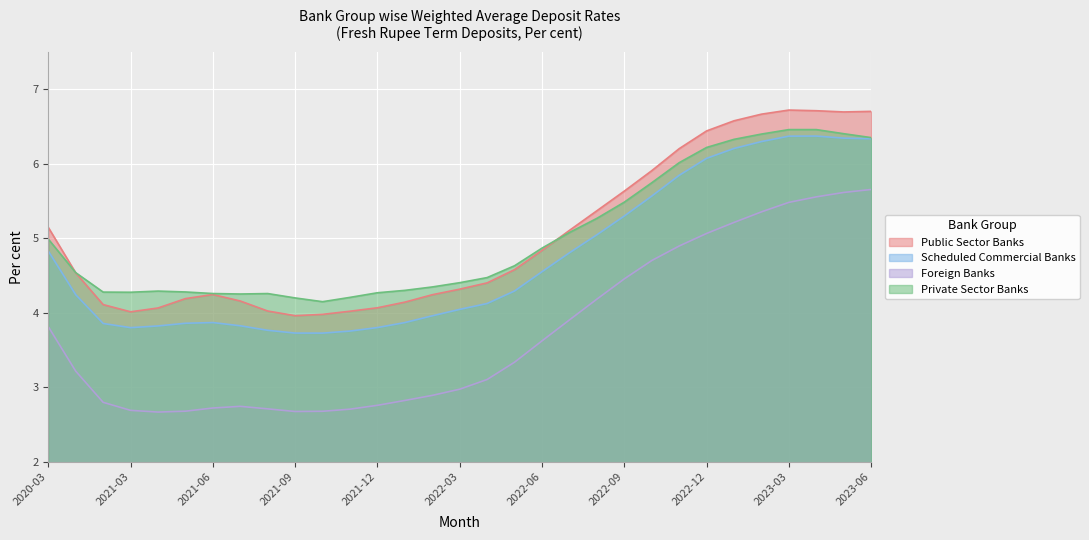

Which series changed the most between 2021-03 and 2021-10?

Private Sector Banks